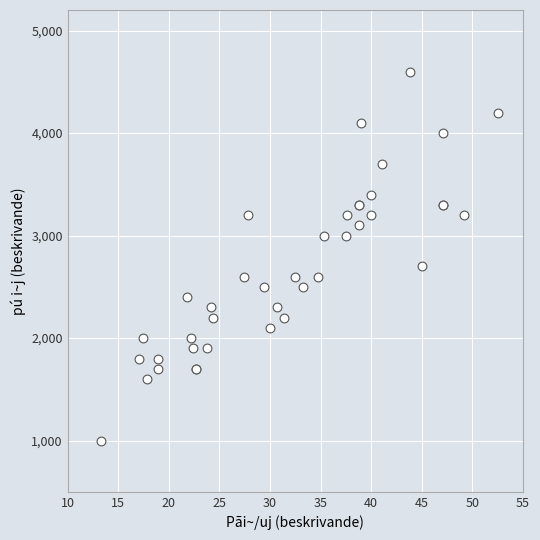

What Y value in the scatter plot is closest to 2800?

2700